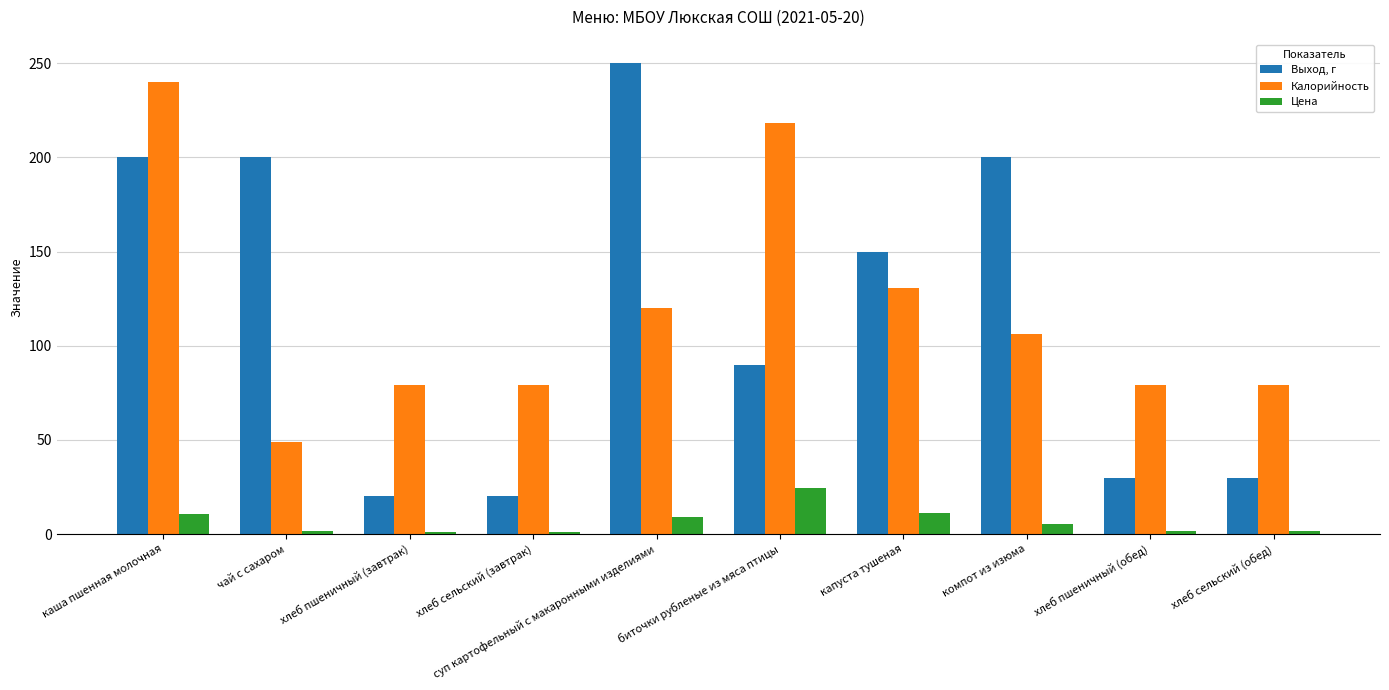

At which label does Калорийность first exceed 106?

каша пшенная молочная